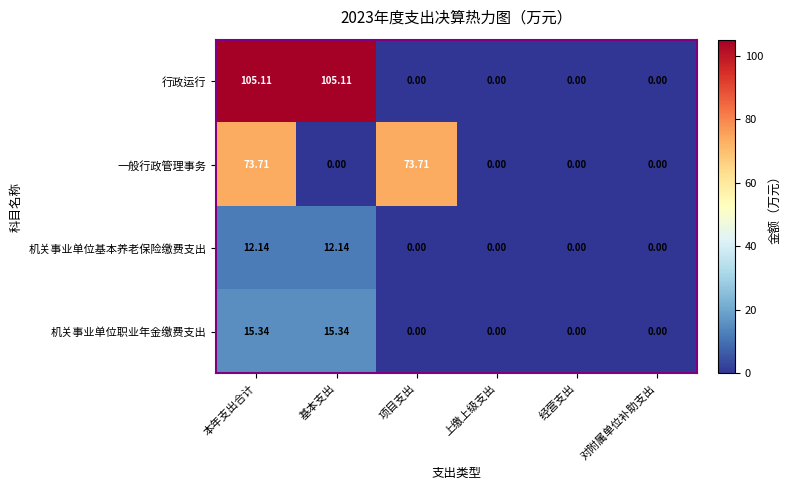

Which series has the widest spread of values?

行政运行